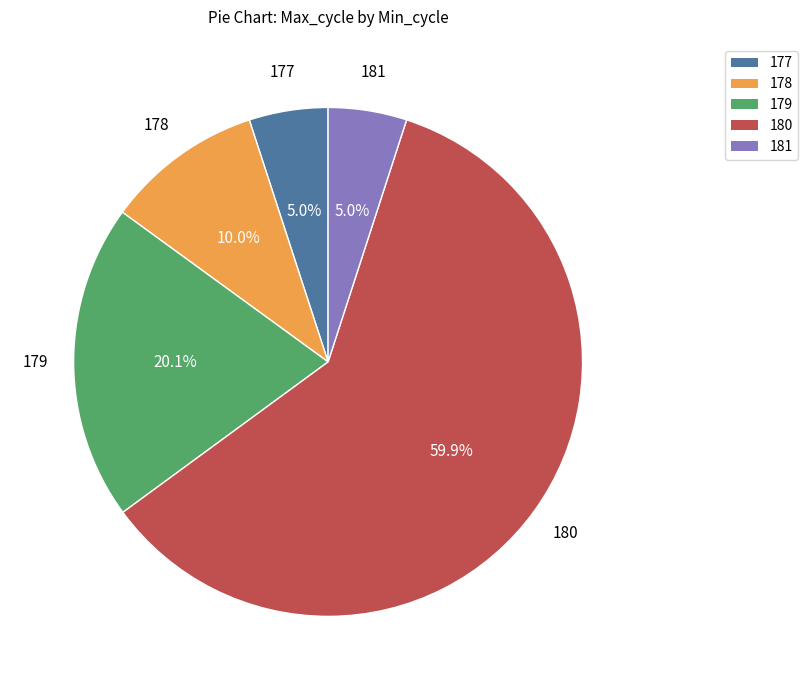

Does any single category account for the majority?

Yes